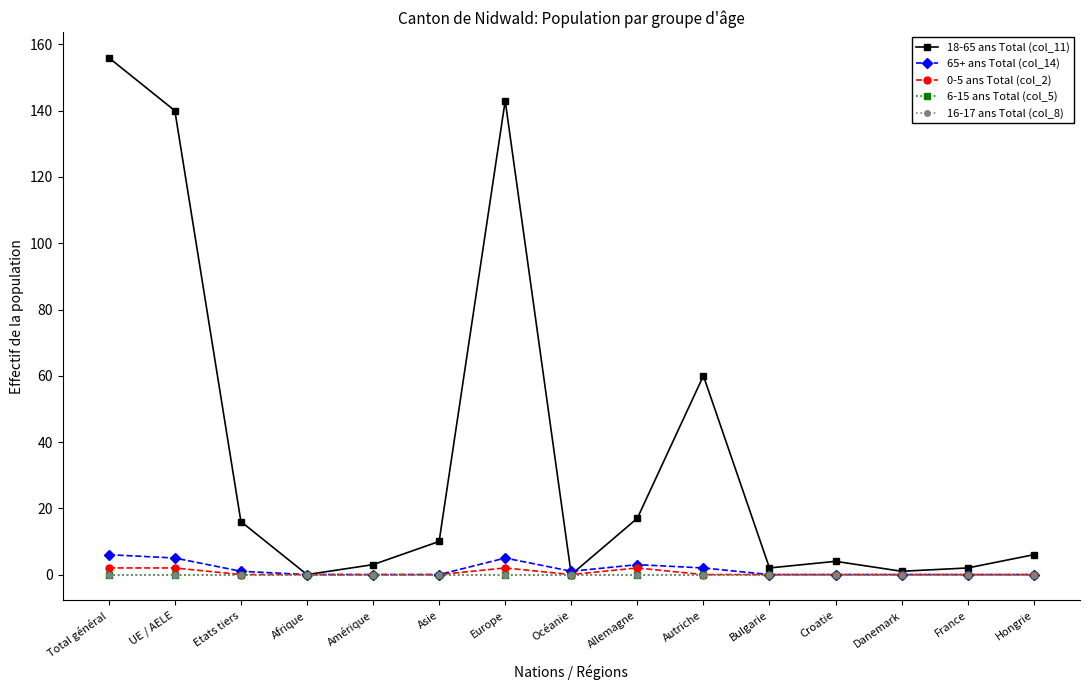

List the series in order of their peak value, lowest first.

6-15 ans Total (col_5), 16-17 ans Total (col_8), 0-5 ans Total (col_2), 65+ ans Total (col_14), 18-65 ans Total (col_11)